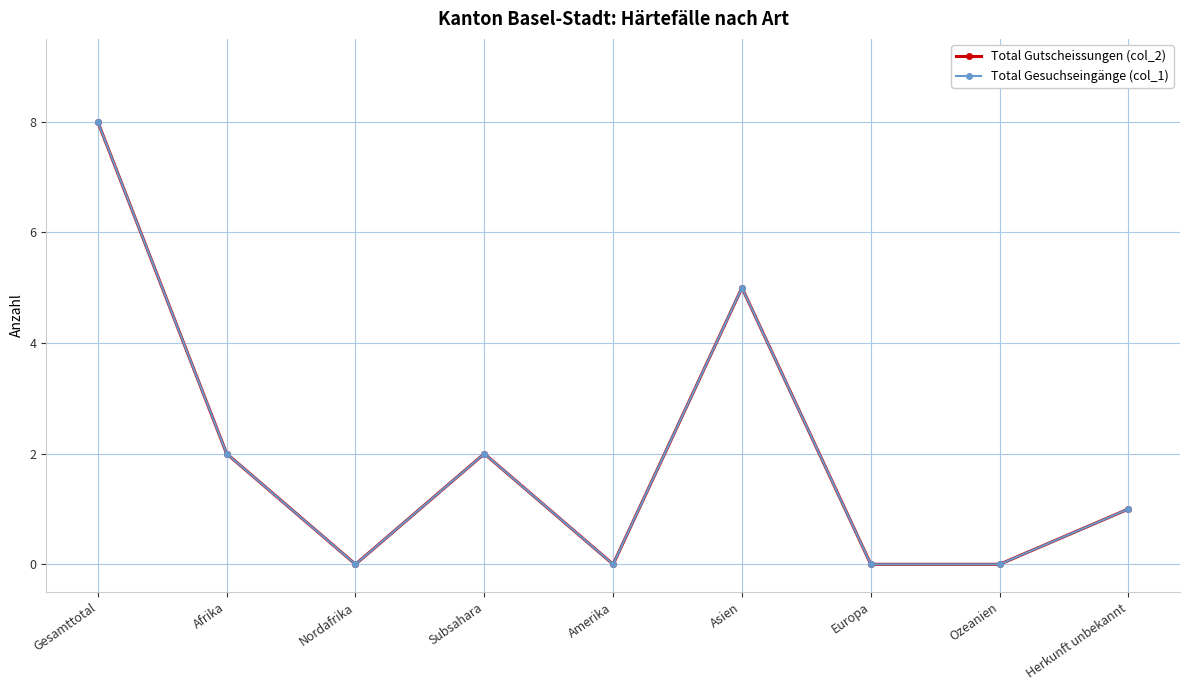

Reading right to left, list all the values displayed in this chart.

Total Gutscheissungen (col_2): Herkunft unbekannt=1	Ozeanien=0	Europa=0	Asien=5	Amerika=0	Subsahara=2	Nordafrika=0	Afrika=2	Gesamttotal=8
Total Gesuchseingänge (col_1): Herkunft unbekannt=1	Ozeanien=0	Europa=0	Asien=5	Amerika=0	Subsahara=2	Nordafrika=0	Afrika=2	Gesamttotal=8